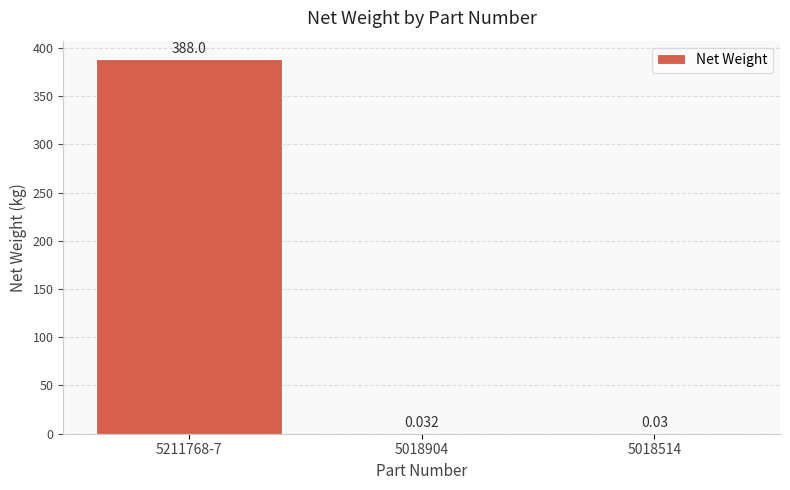

What position from the left is 5211768-7?

1